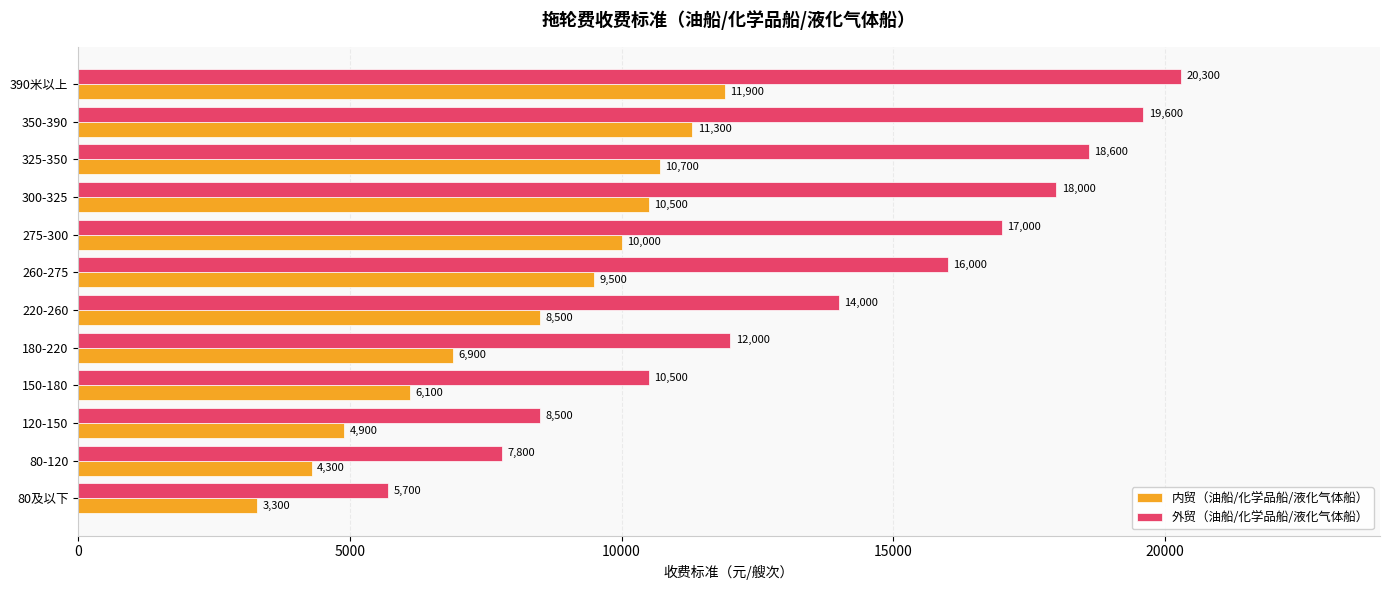

At which category is the sum across all series the highest?

390米以上